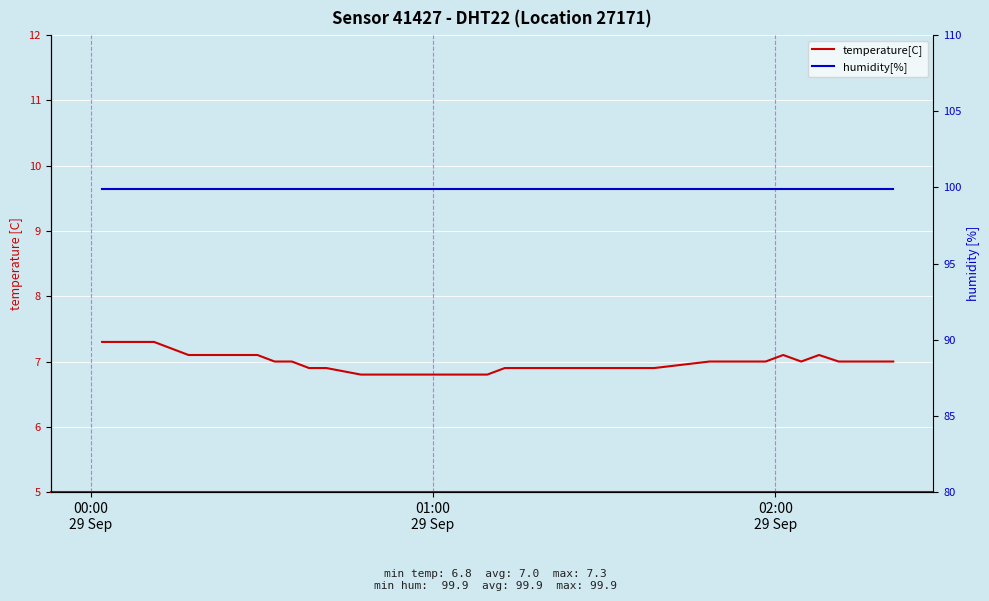

The temperature[C] series shows 4.2 at 4. True or false?

False